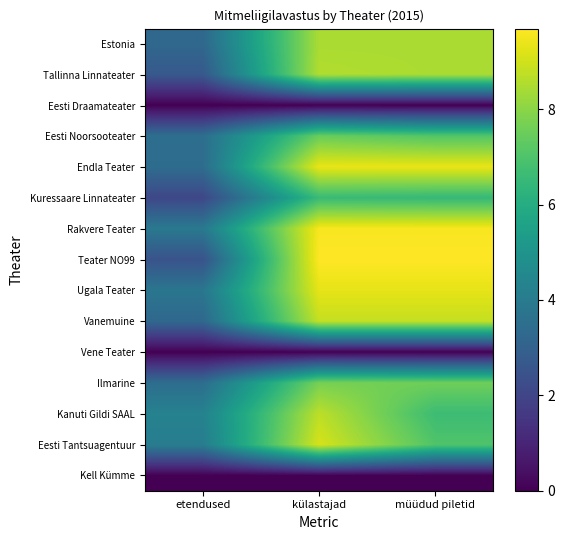

What is the spread (max minus min) of values at müüdud piletid?

9.7